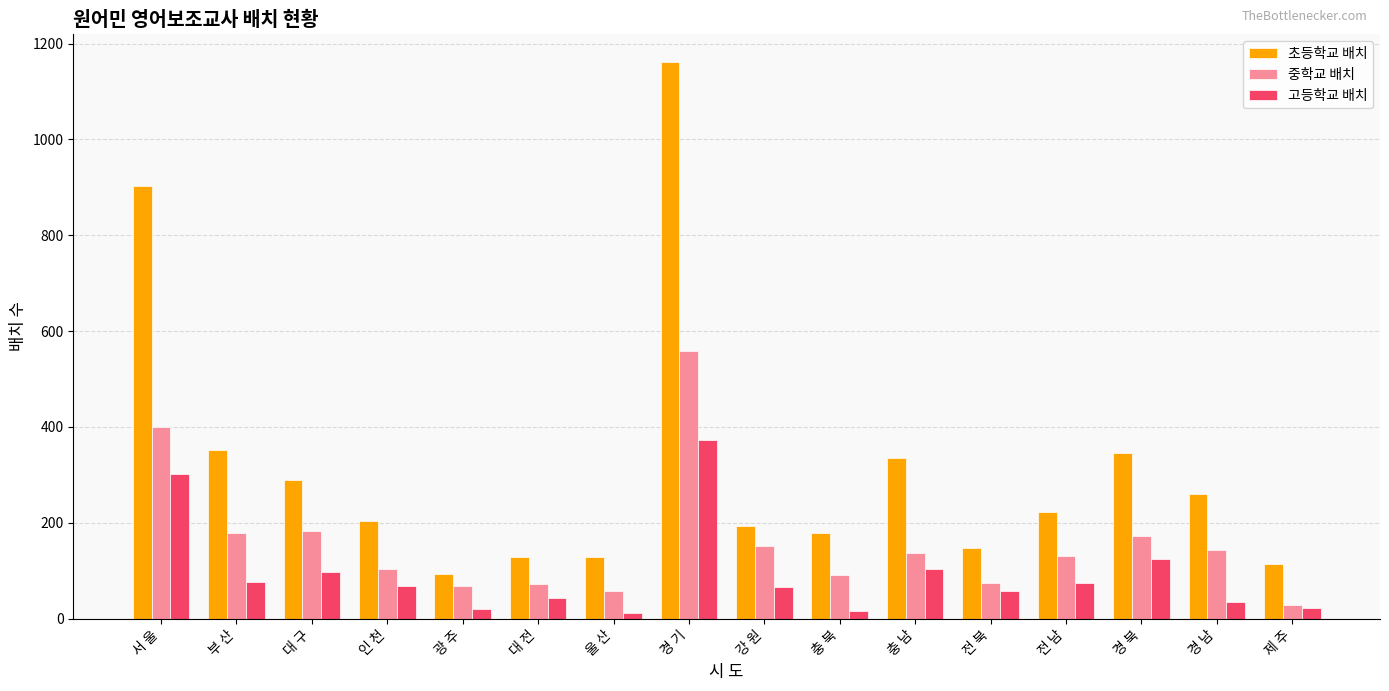

What is the minimum value for 중학교 배치?

29